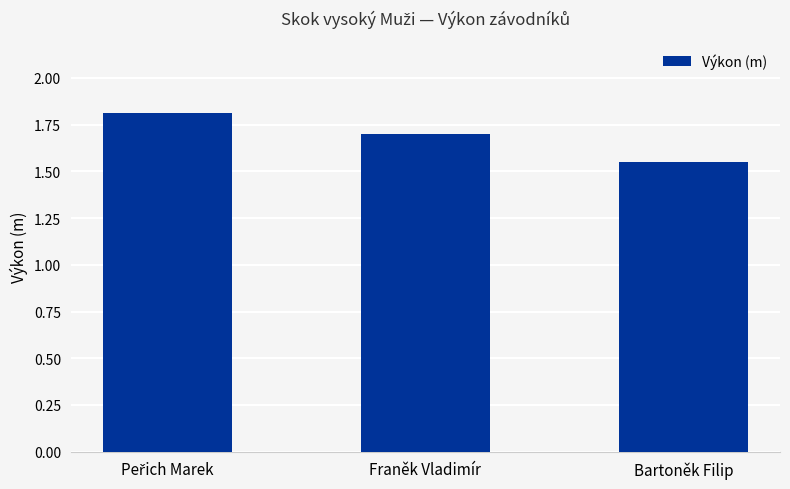

What position from the right is Bartoněk Filip?

1